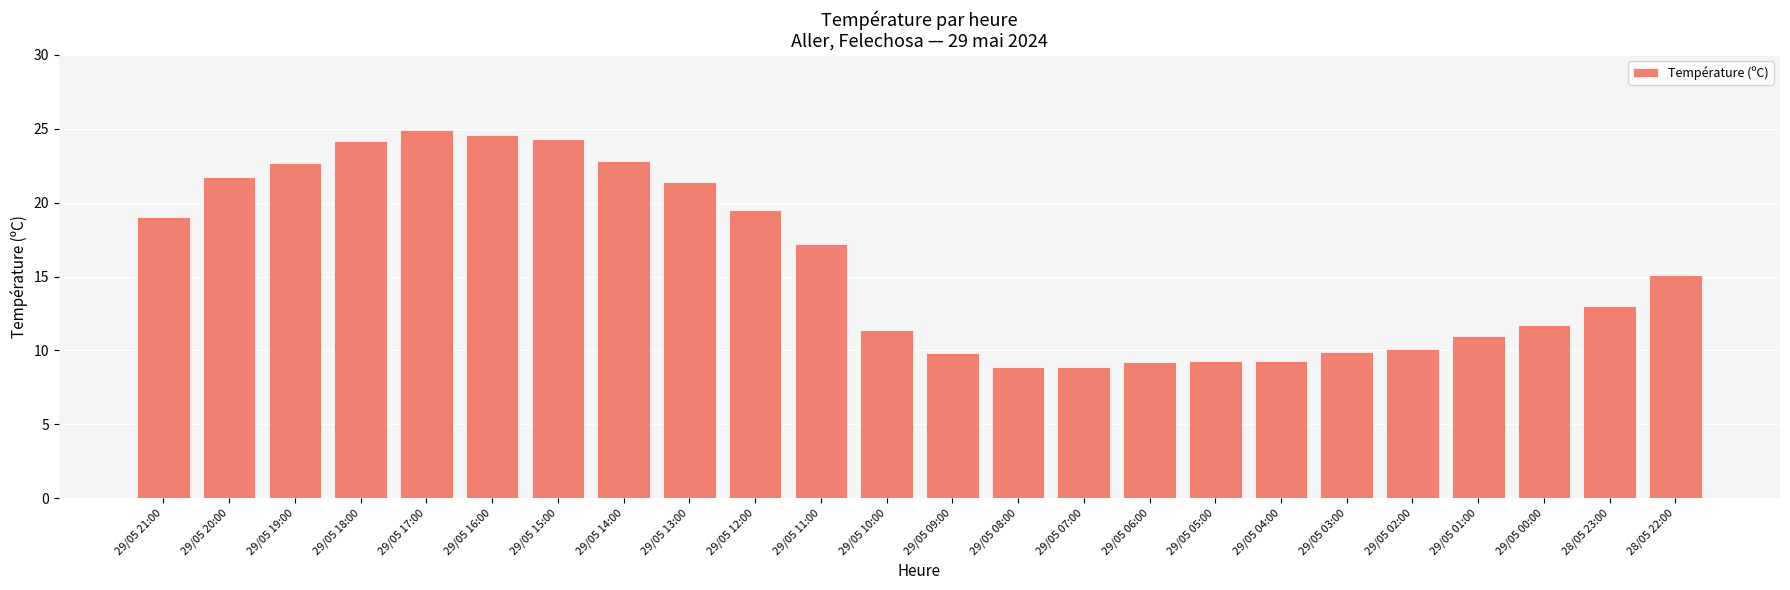

What is the value of the 3rd bar from the left?

22.7